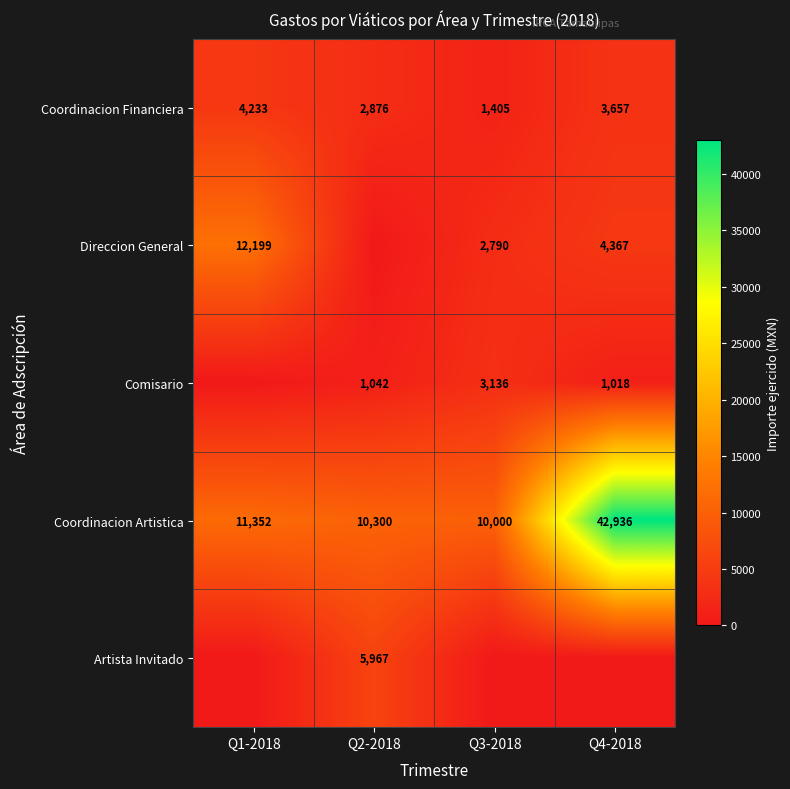

Is the value of Comisario at Q3-2018 greater than the value of Coordinacion Financiera at Q4-2018?

No